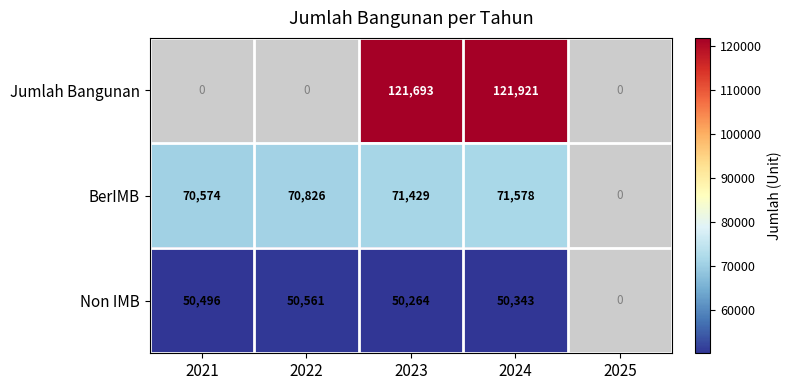

At 2023, list the series in order from smallest to largest.

Non IMB, BerIMB, Jumlah Bangunan